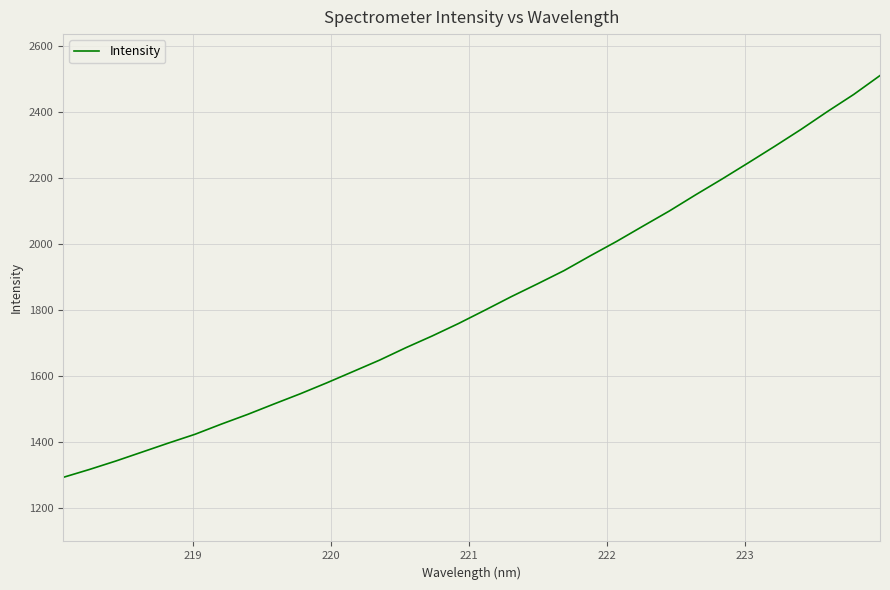

Reading left to right, what are all the values shown in this chart?

1293.8	1317.8	1343.4	1370.7	1398.0	1424.4	1455.3	1484.8	1516.4	1547.4	1580.4	1614.7	1649.2	1686.9	1722.5	1760.3	1800.6	1841.6	1880.6	1920.4	1965.5	2009.1	2055.4	2101.2	2150.3	2198.0	2247.3	2297.2	2348.4	2402.4	2454.3	2511.6